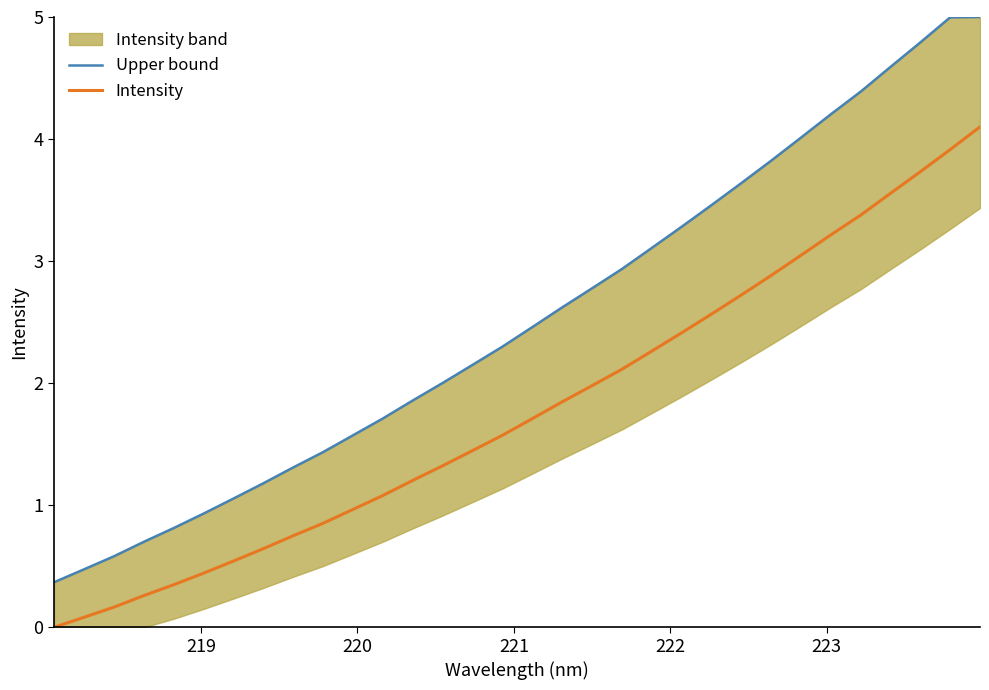

The value of Upper bound at 30 is 1.5. True or false?

False